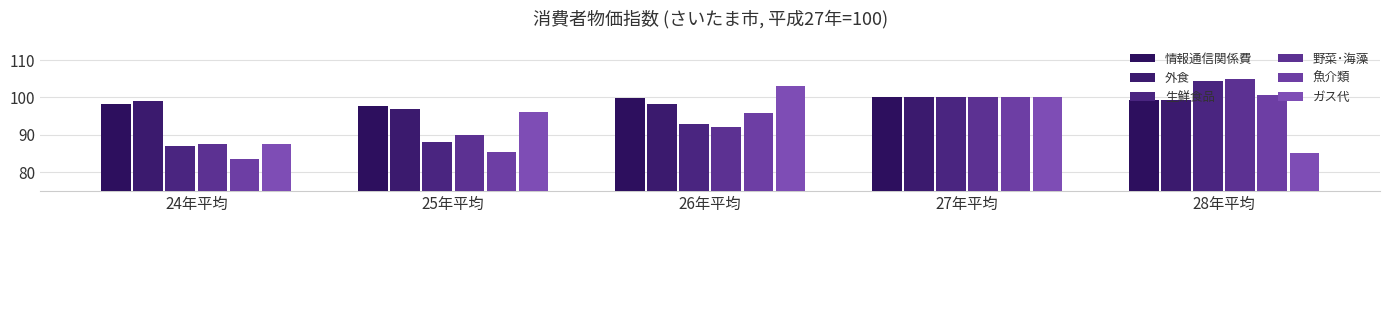

Where is ガス代 nearest to the value 94?

25年平均